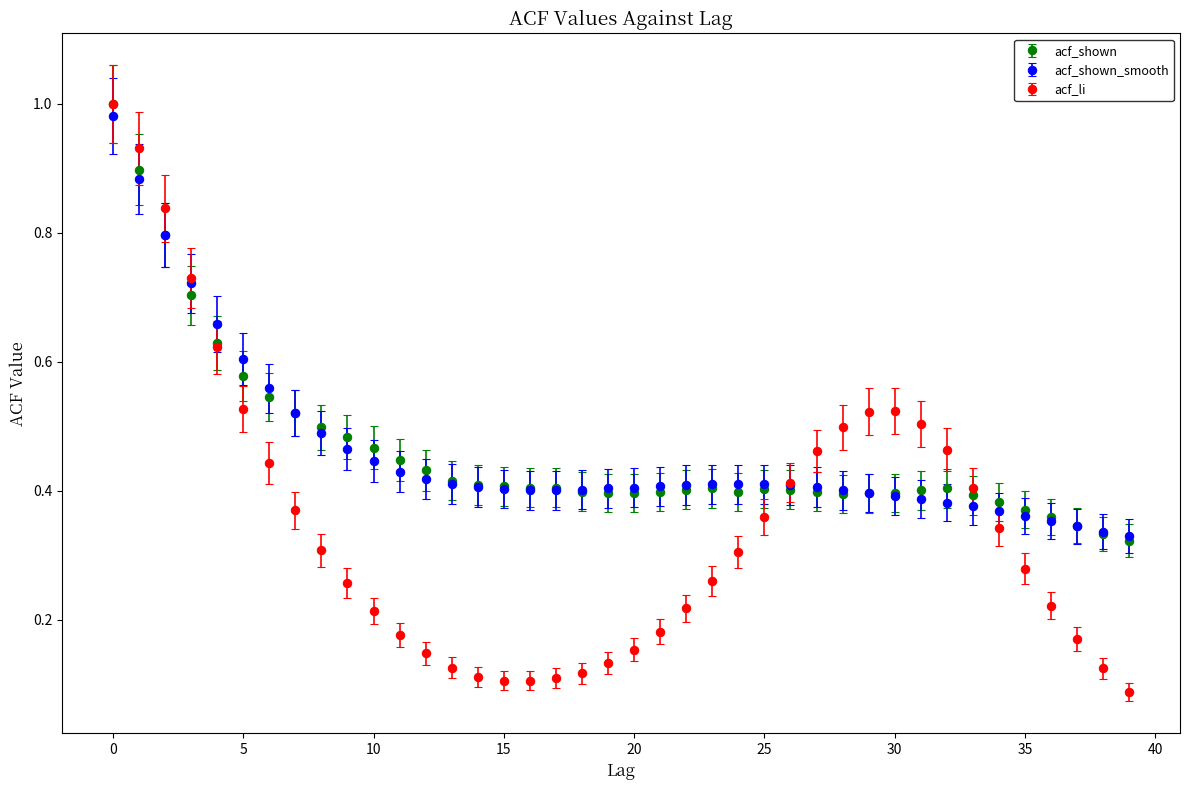

At how many categories does at least one series exceed 0?

40